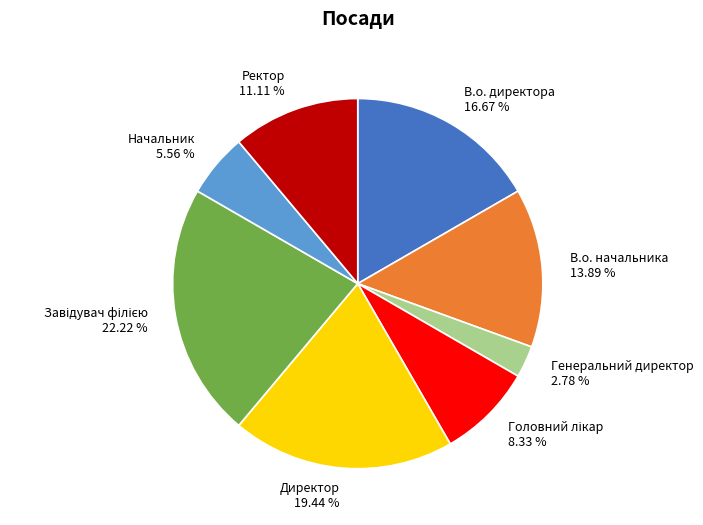

Count the number of slices in the pie.

8